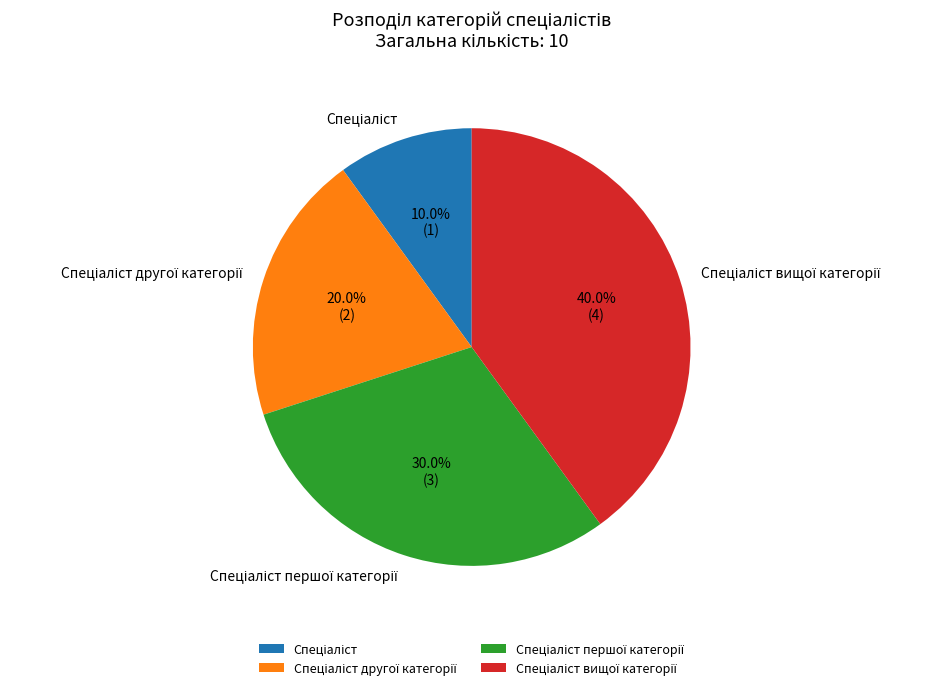

Is there a majority slice in this chart?

No